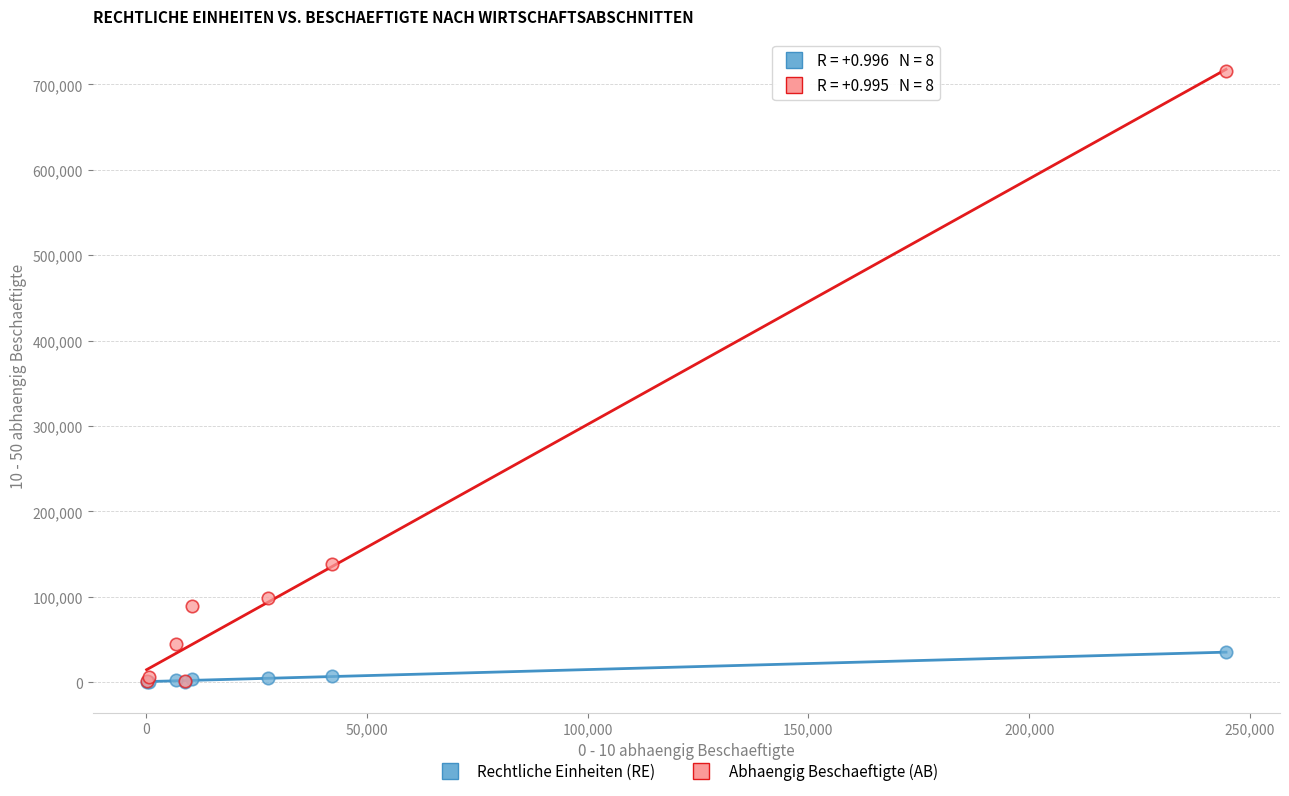

What are all the series names shown in the legend?

Rechtliche Einheiten (RE), Abhaengig Beschaeftigte (AB)